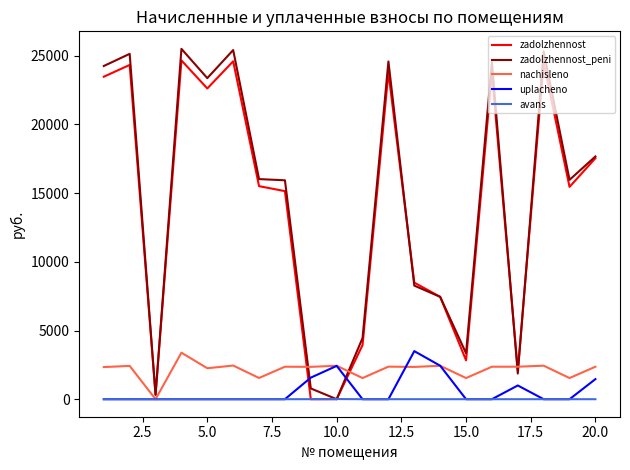

What is the maximum value for zadolzhennost_peni?

25507.0